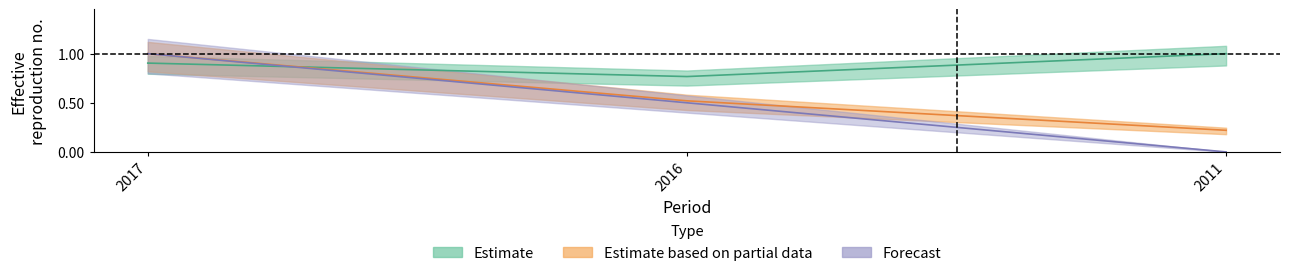

Is it true that flow_lower equals 0.2 at 2011?

True